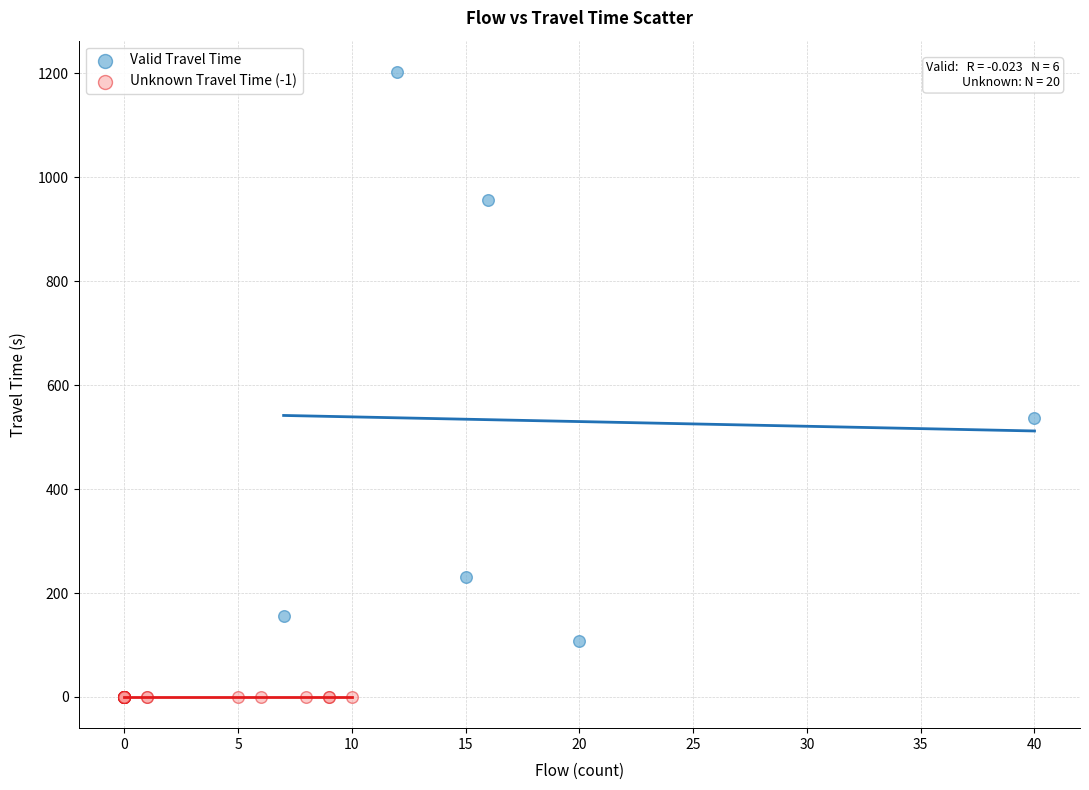

What are all the series names shown in the legend?

Valid Travel Time, Unknown Travel Time (-1)